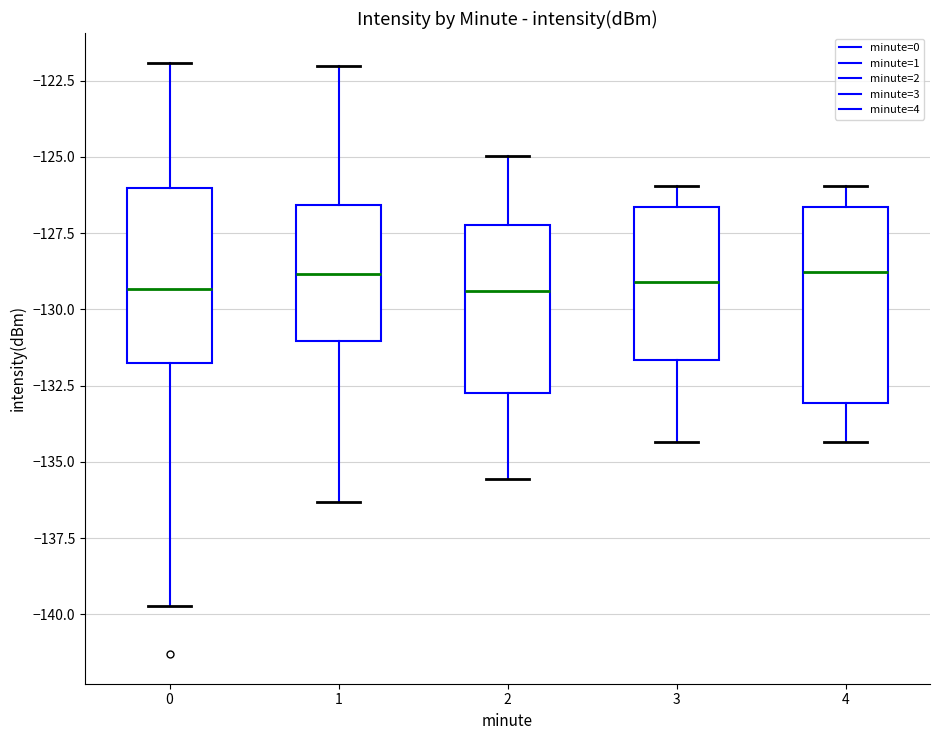

Reading left to right, read every box against the y-axis: the position of its median line, the range the box covers, and the ends of its whiskers. The values are not printed on the chart, so give them approximately, as read against the axis.

0: median -129.5, box -132.0 to -126.0, whiskers -139.5 to -122.0
1: median -129.0, box -131.0 to -126.5, whiskers -136.5 to -122.0
2: median -129.5, box -133.0 to -127.0, whiskers -135.5 to -125.0
3: median -129.0, box -131.5 to -126.5, whiskers -134.5 to -126.0
4: median -129.0, box -133.0 to -126.5, whiskers -134.5 to -126.0